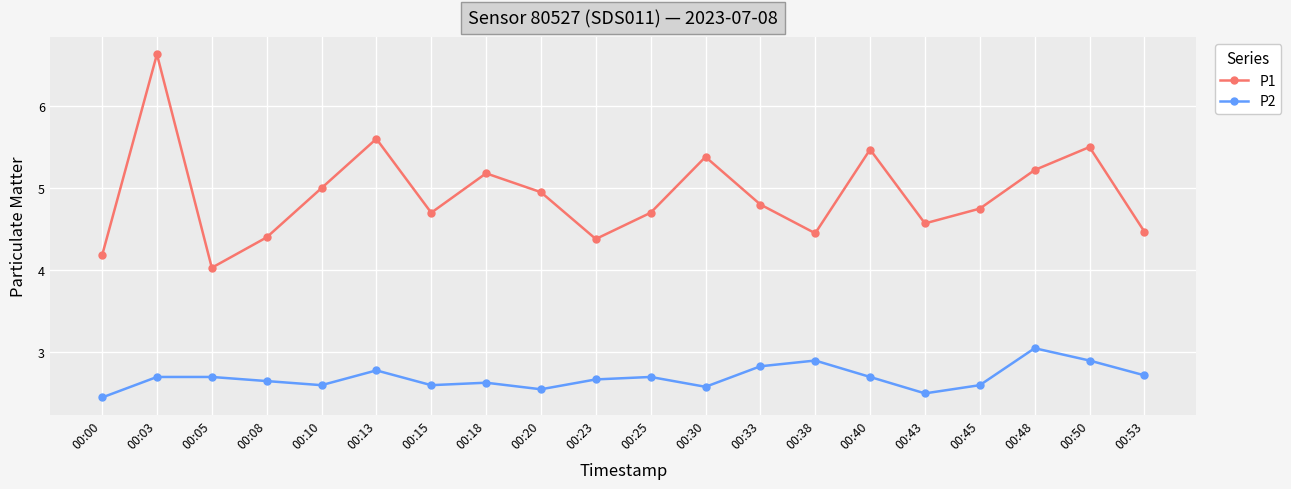

What is the sum of all P1 values?

98.4